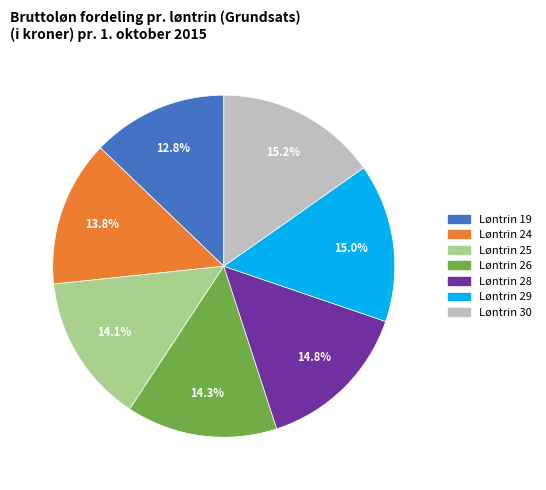

What is the ratio of the value at Løntrin 29 to the value at Løntrin 19?

1.2